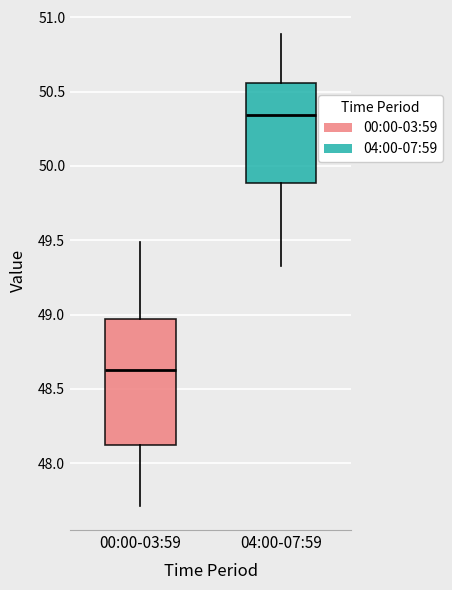

Which box has the lowest median line?

00:00-03:59